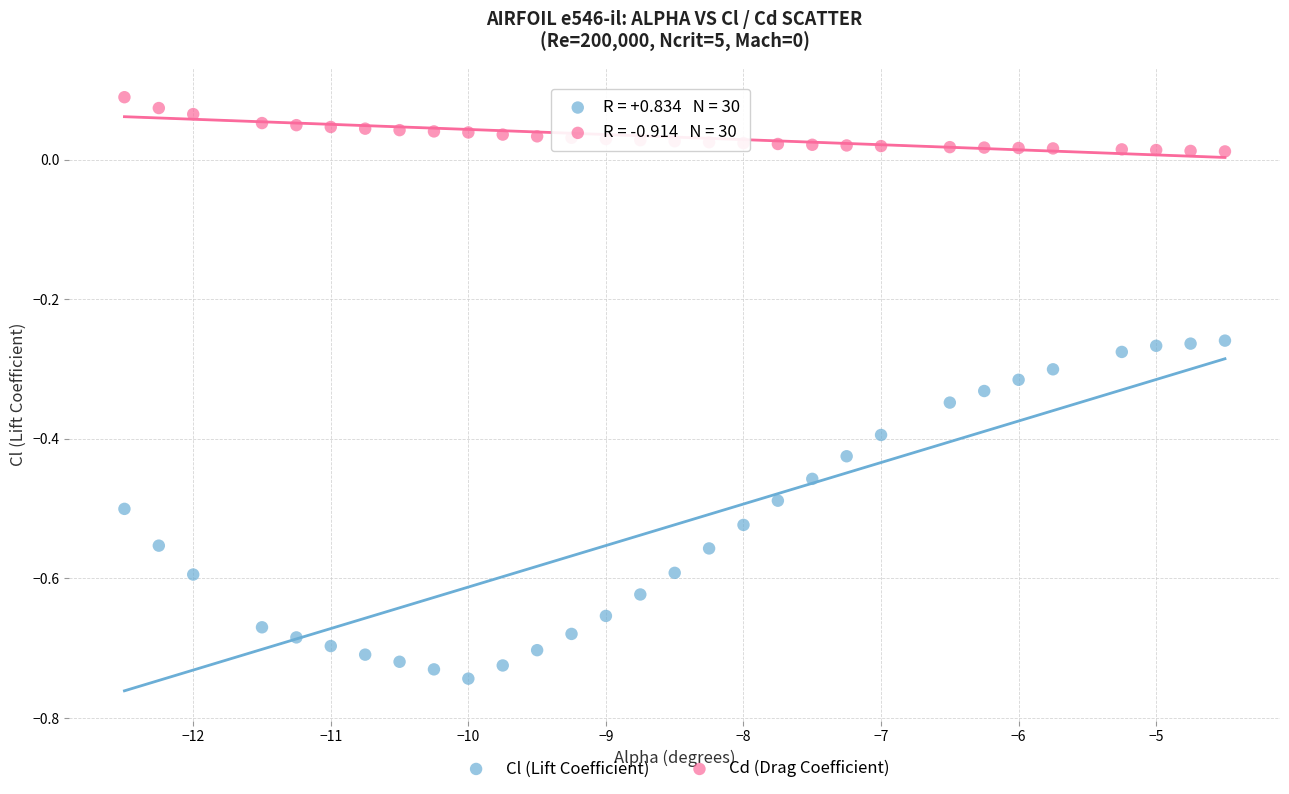

Which series reaches the minimum Y coordinate?

Cl (Lift Coefficient)